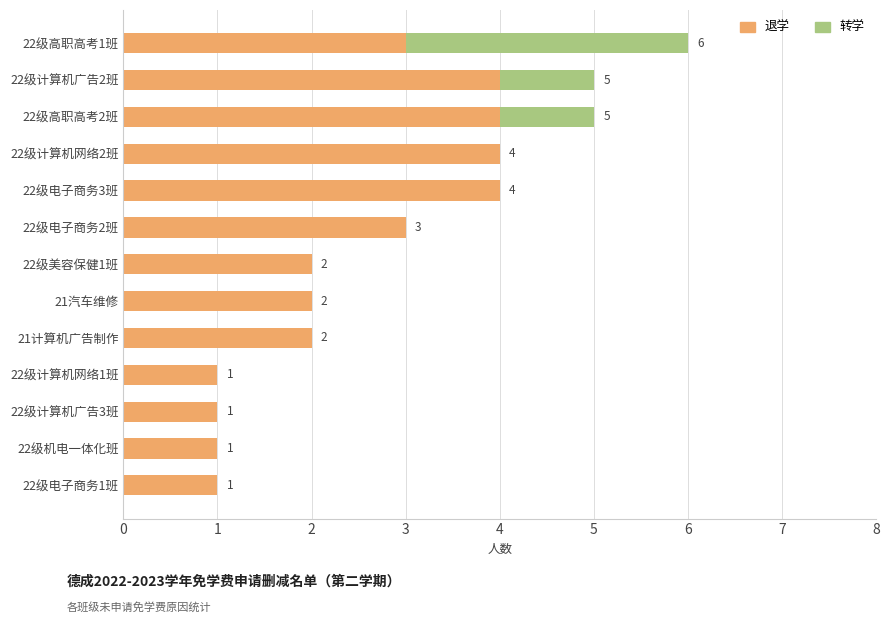

At which category is the sum across all series the highest?

22级高职高考1班